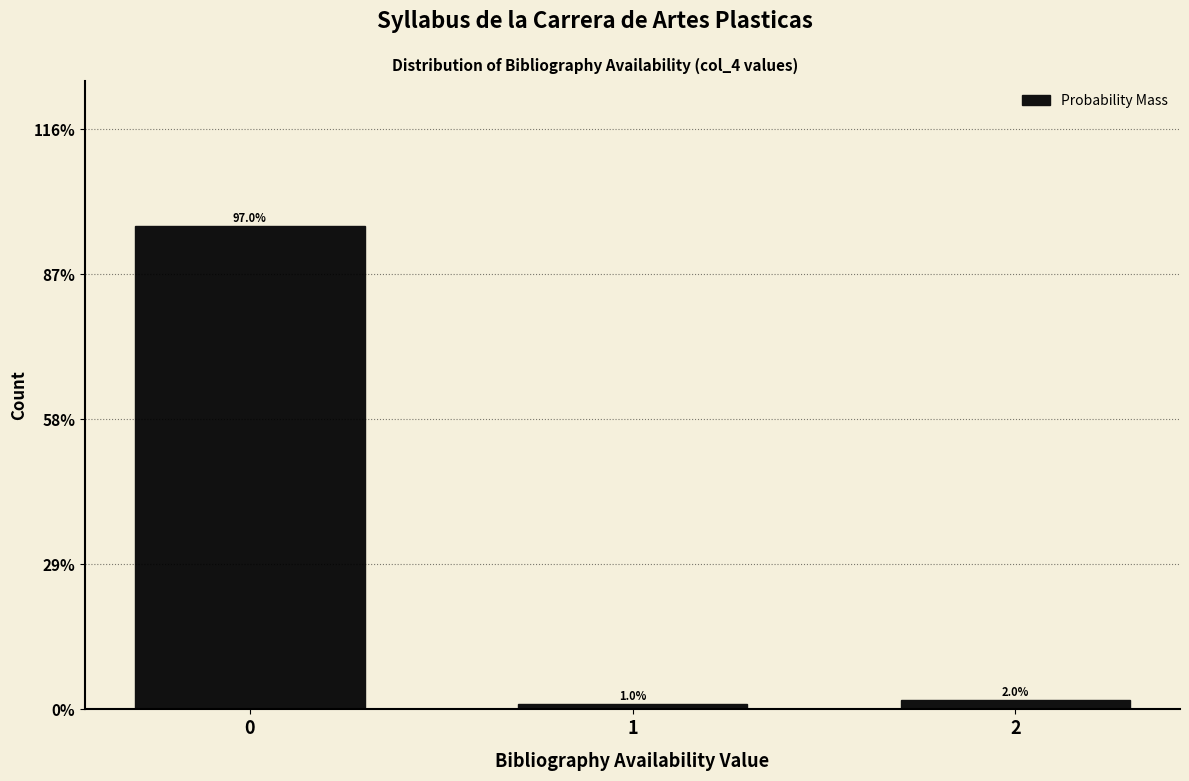

Are the bars horizontal?

No